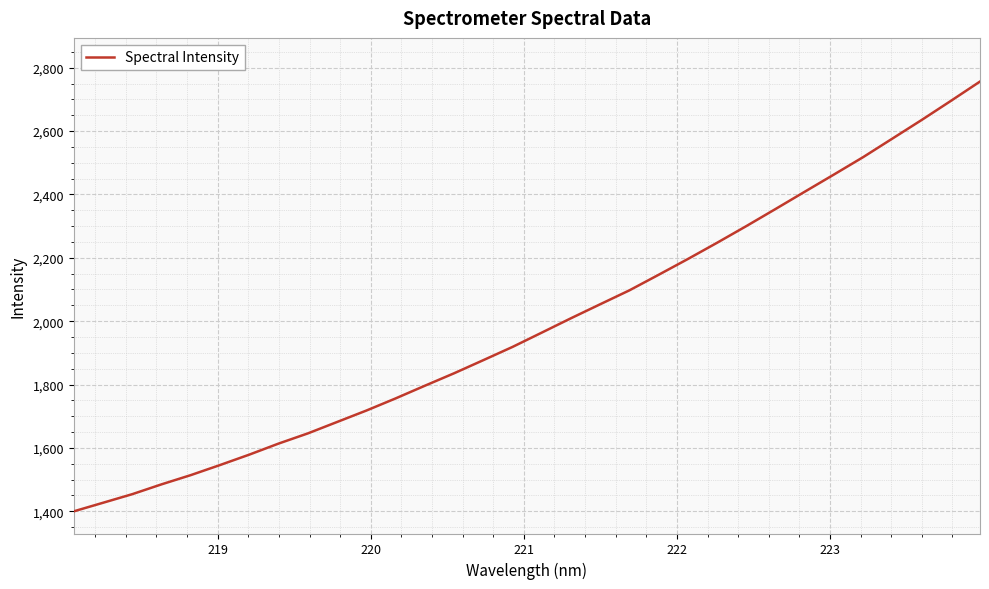

What is the difference between the maximum and minimum values?

1356.8